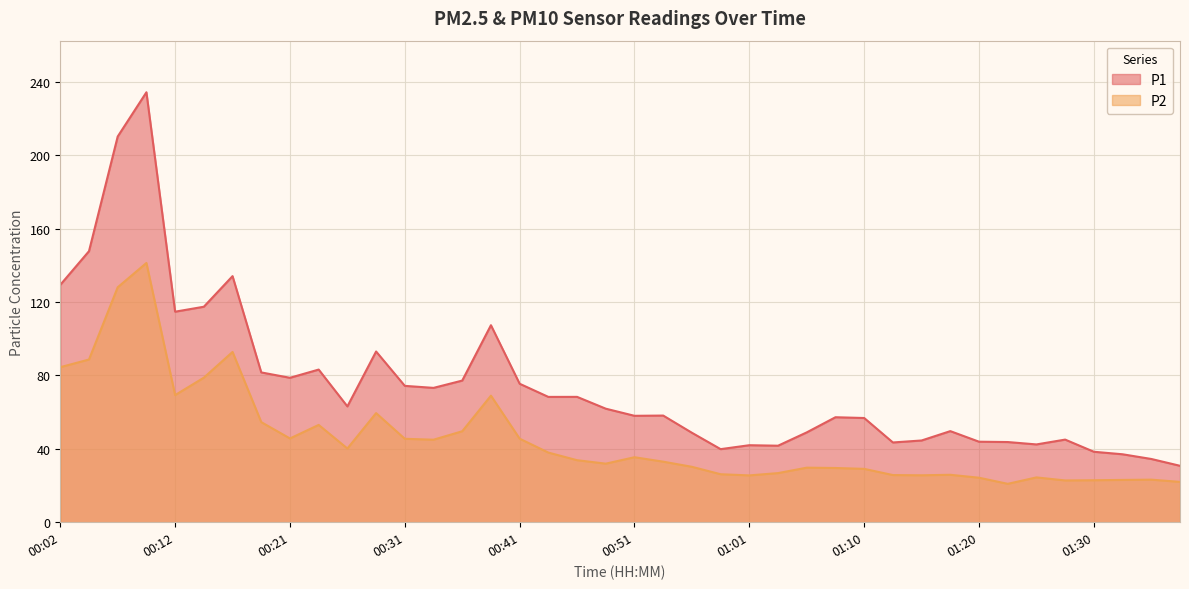

Rank the series at 00:17 from lowest to highest value.

P2, P1